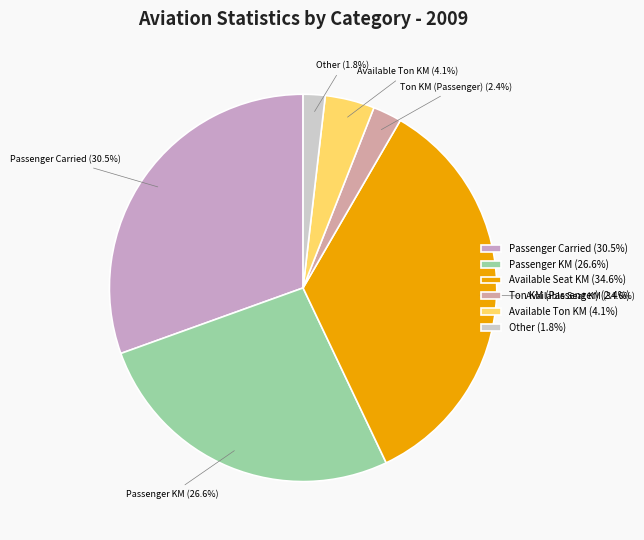

How much of the chart is everything except Available Ton KM (4.1%)?

95.9%